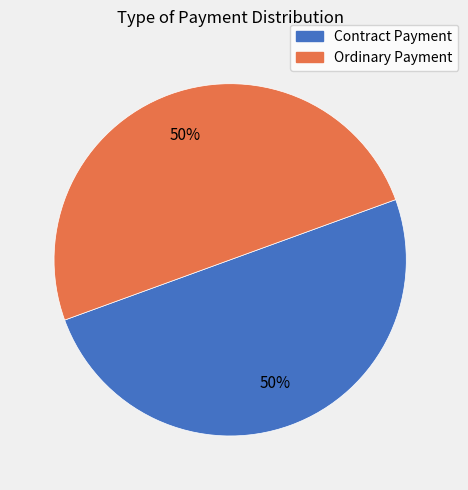

How many slices are in this pie chart?

2